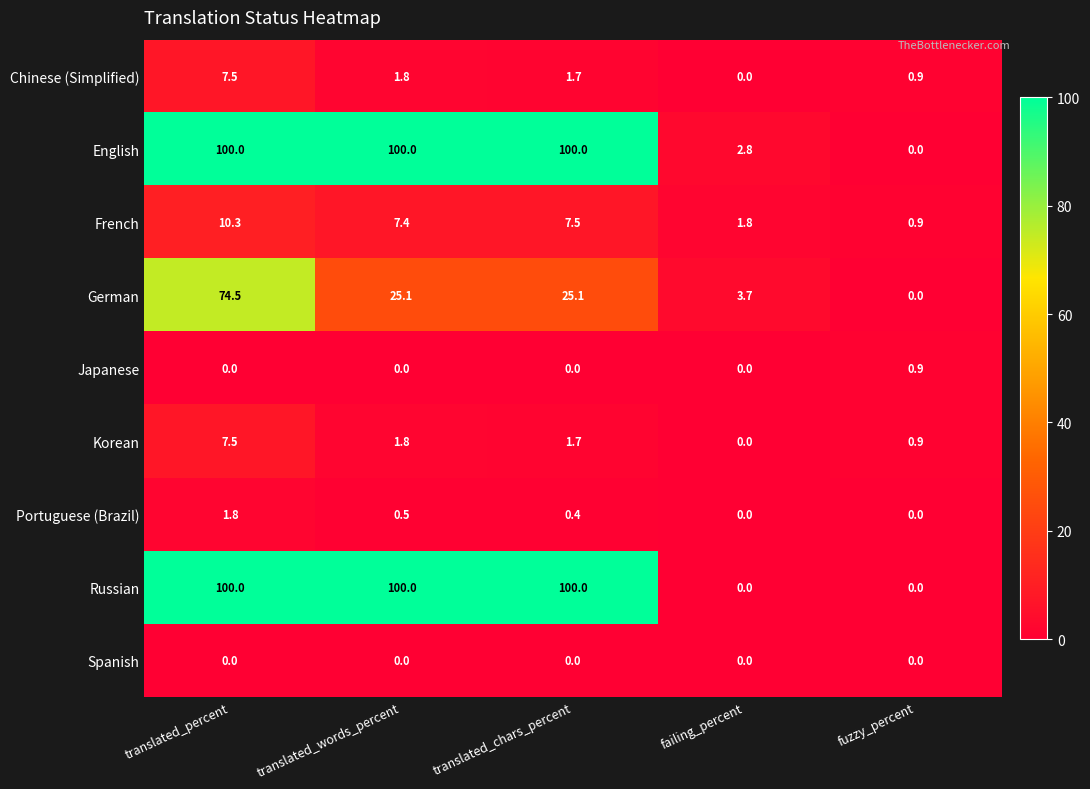

Rank the categories by Korean value from highest to lowest.

translated_percent, translated_words_percent, translated_chars_percent, fuzzy_percent, failing_percent